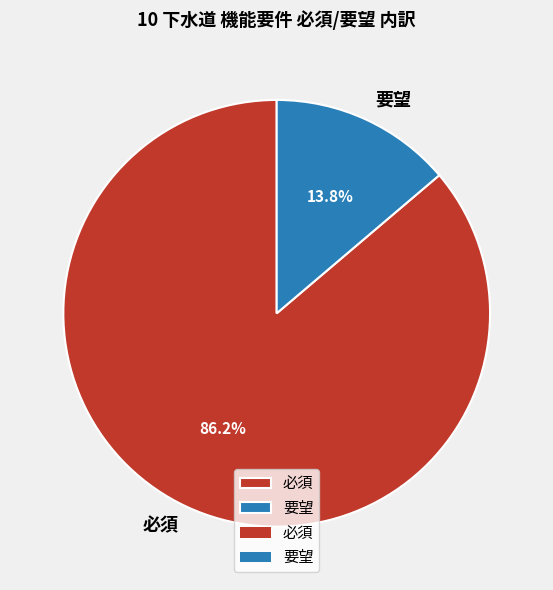

Combined, do 必須 and 要望 account for over 50%?

Yes